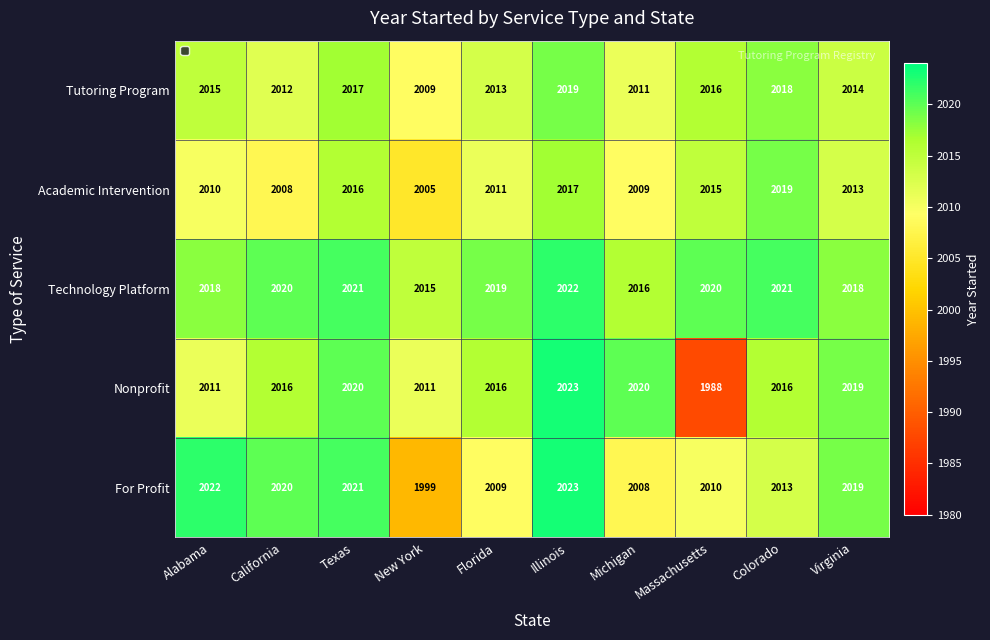

List the labels in order of Nonprofit value, largest first.

Illinois, Texas, Michigan, Virginia, California, Florida, Colorado, Alabama, New York, Massachusetts